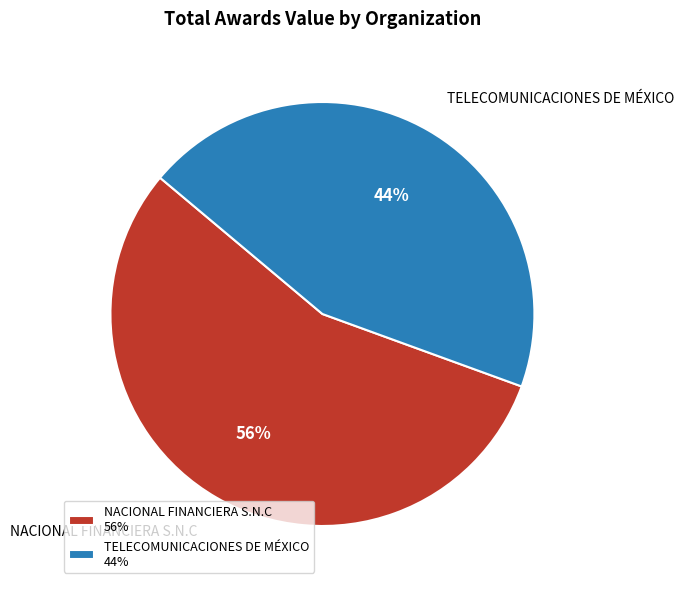

To the nearest percent, what is the average slice percentage?

50%